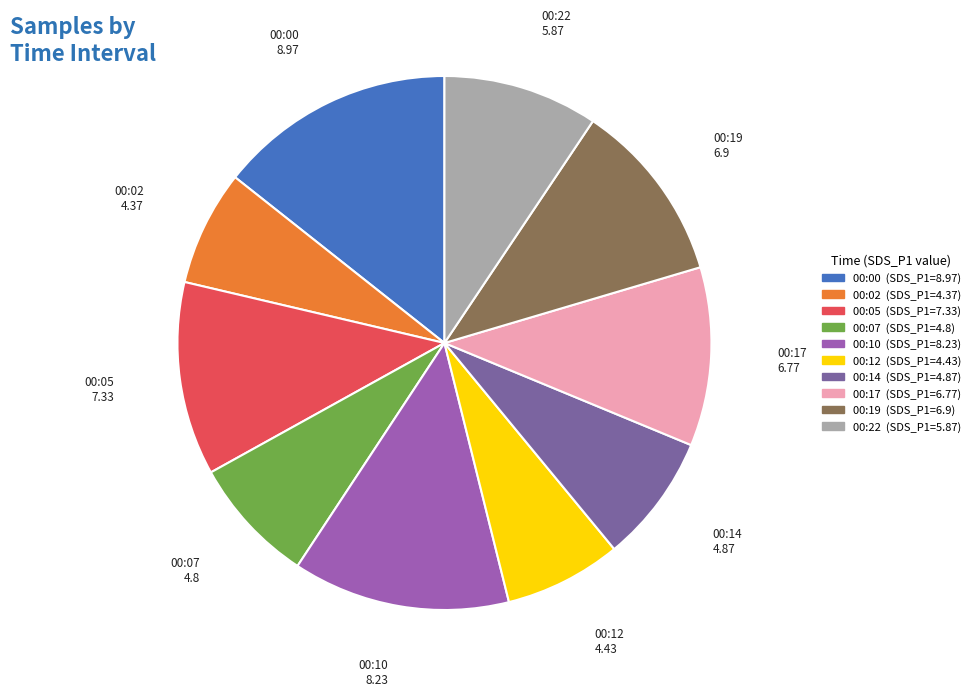

Between 00:22 and 00:17, which is larger?

00:17